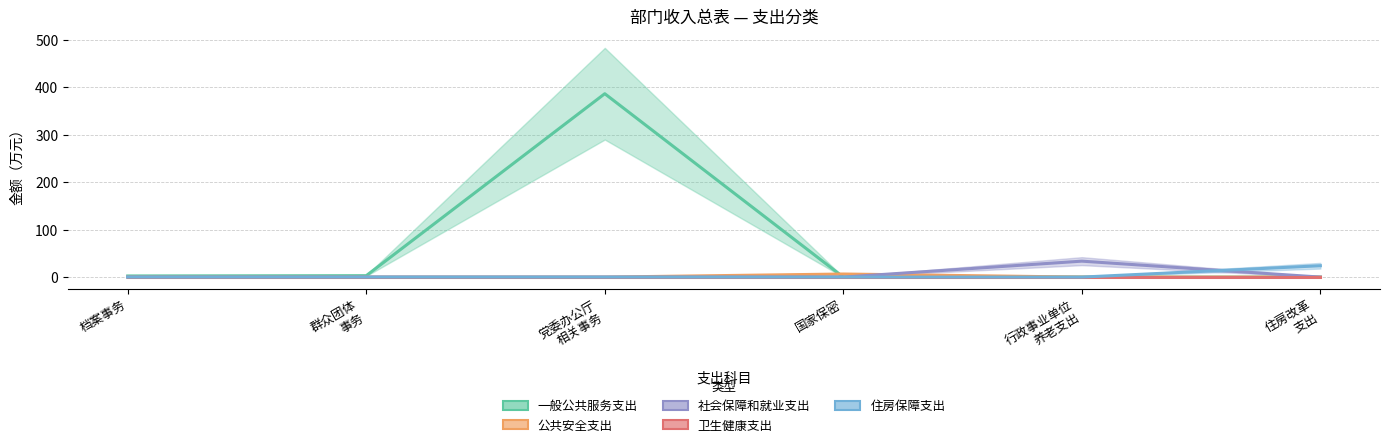

How many distinct data groups are displayed?

5